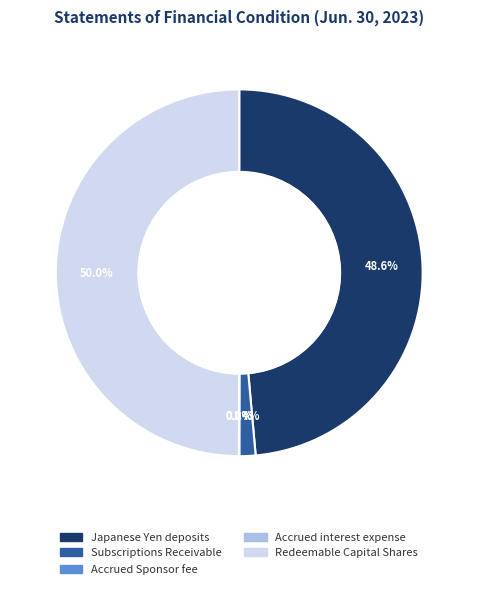

Which category has the biggest portion of the pie?

Redeemable Capital Shares